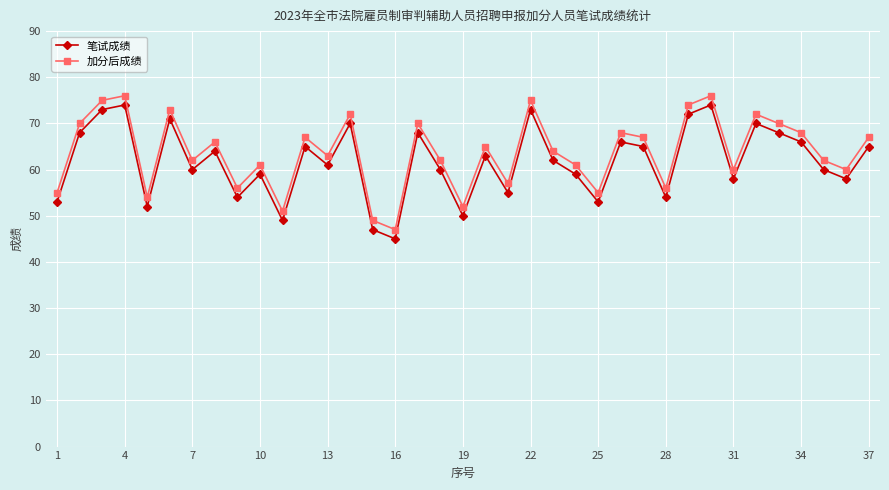

In 加分后成绩, how many points are higher than both neighbors (excluding endpoints)?

12